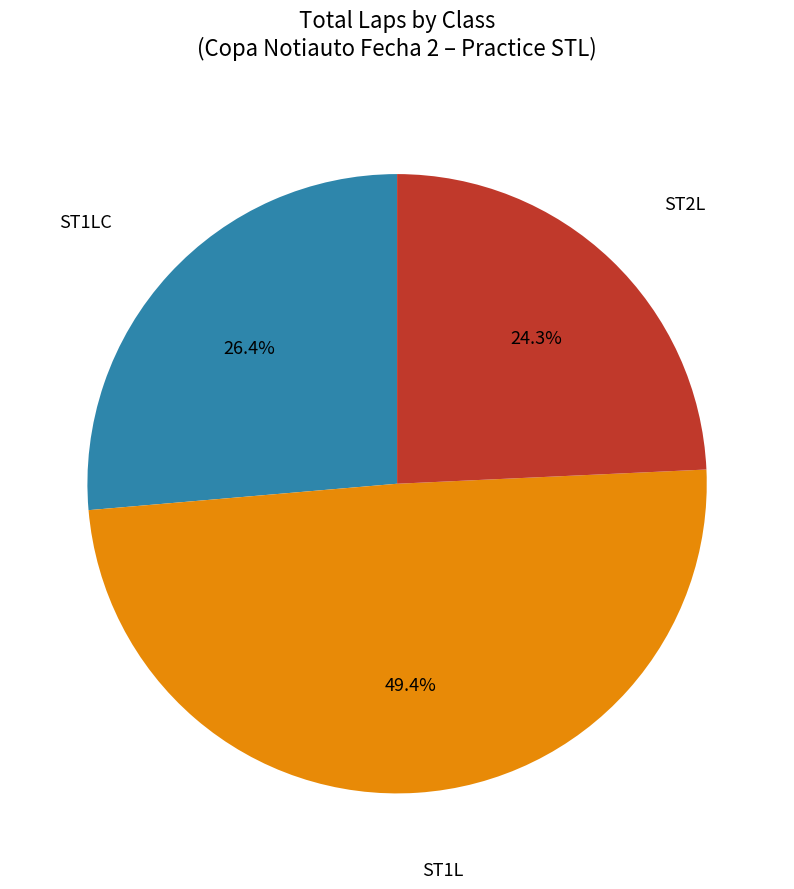

Does any single category account for the majority?

No